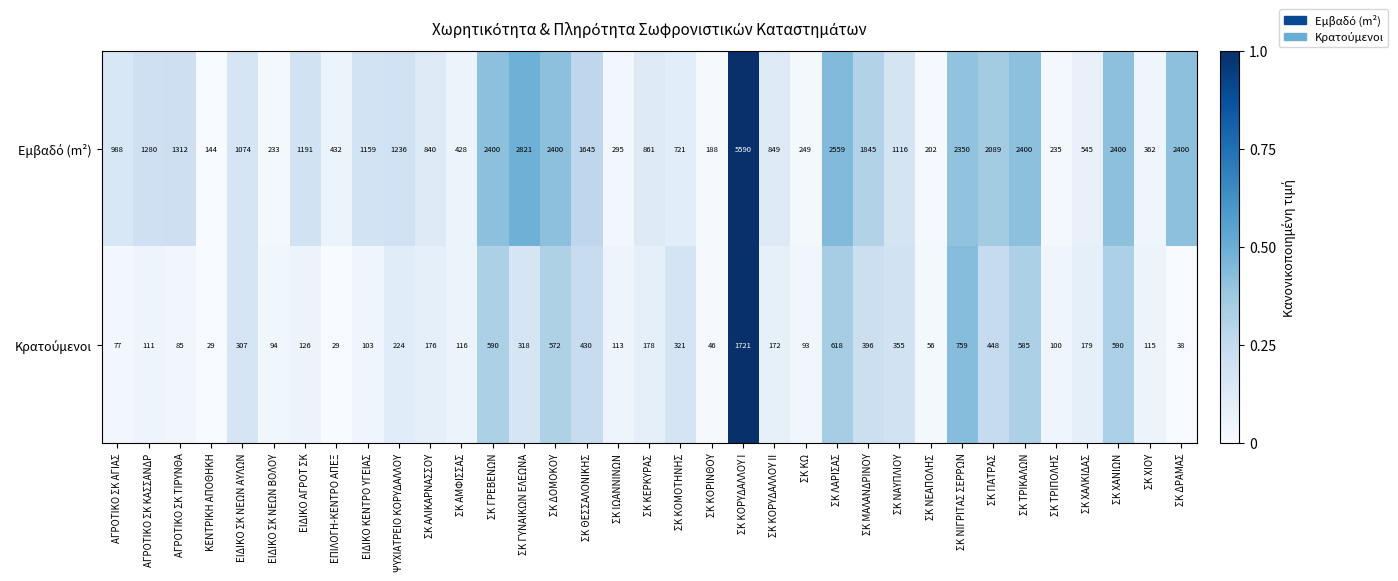

Which label corresponds to the largest value in the chart?

ΣΚ ΚΟΡΥΔΑΛΛΟΥ Ι